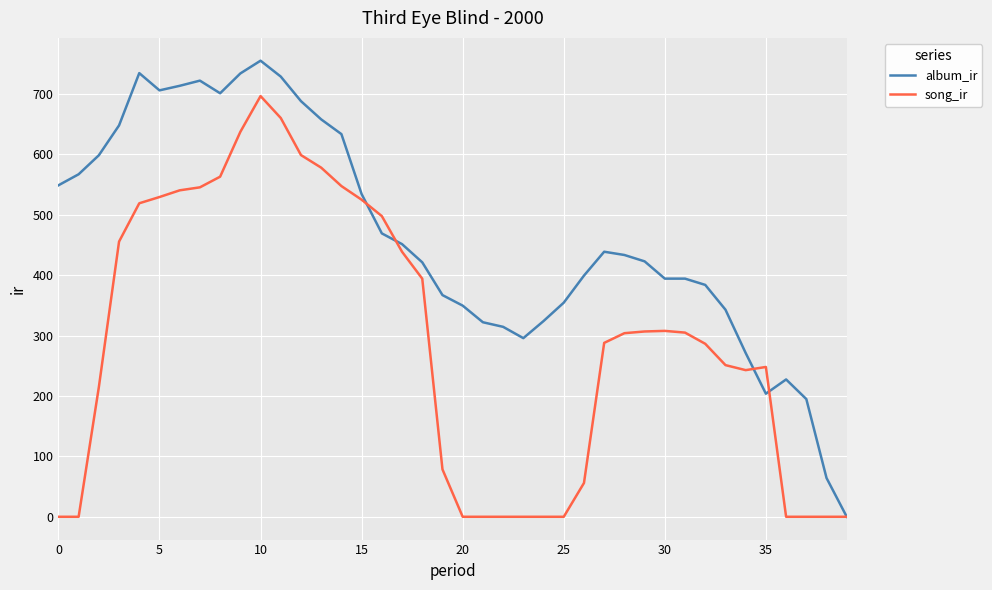

Which series has the largest range (max minus min)?

album_ir